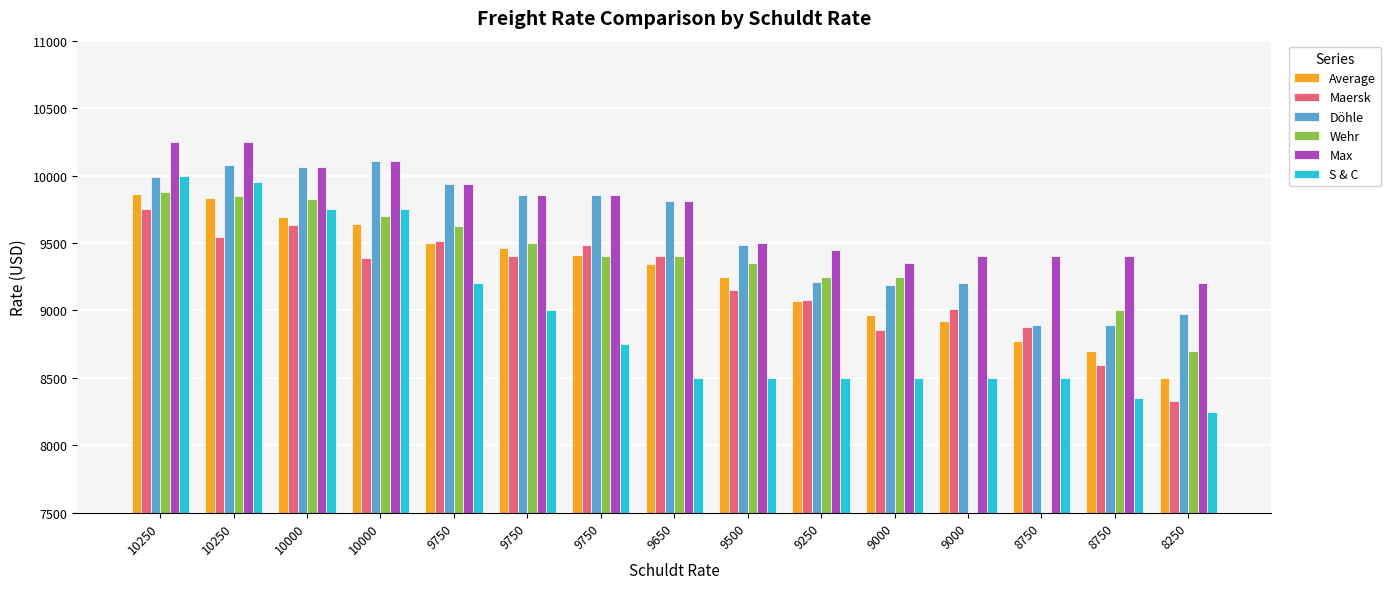

Which series changed the most between 9500 and 9000?

Döhle